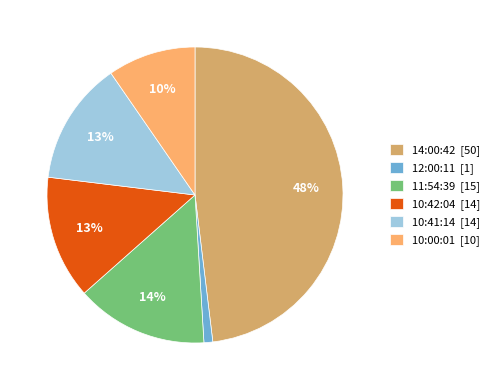

Is the sum of 10:42:04 [14] and 11:54:39 [15] greater than half?

No